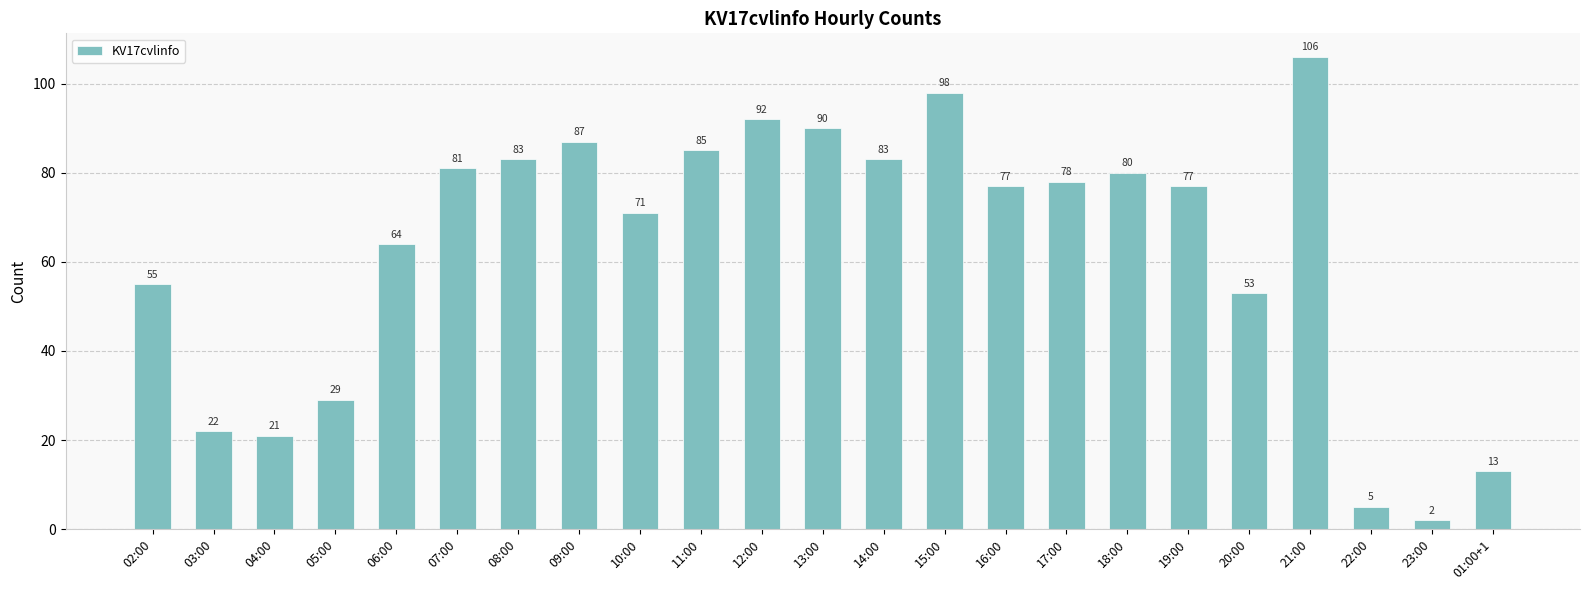

Read the value at 22:00, to the nearest 5.

5